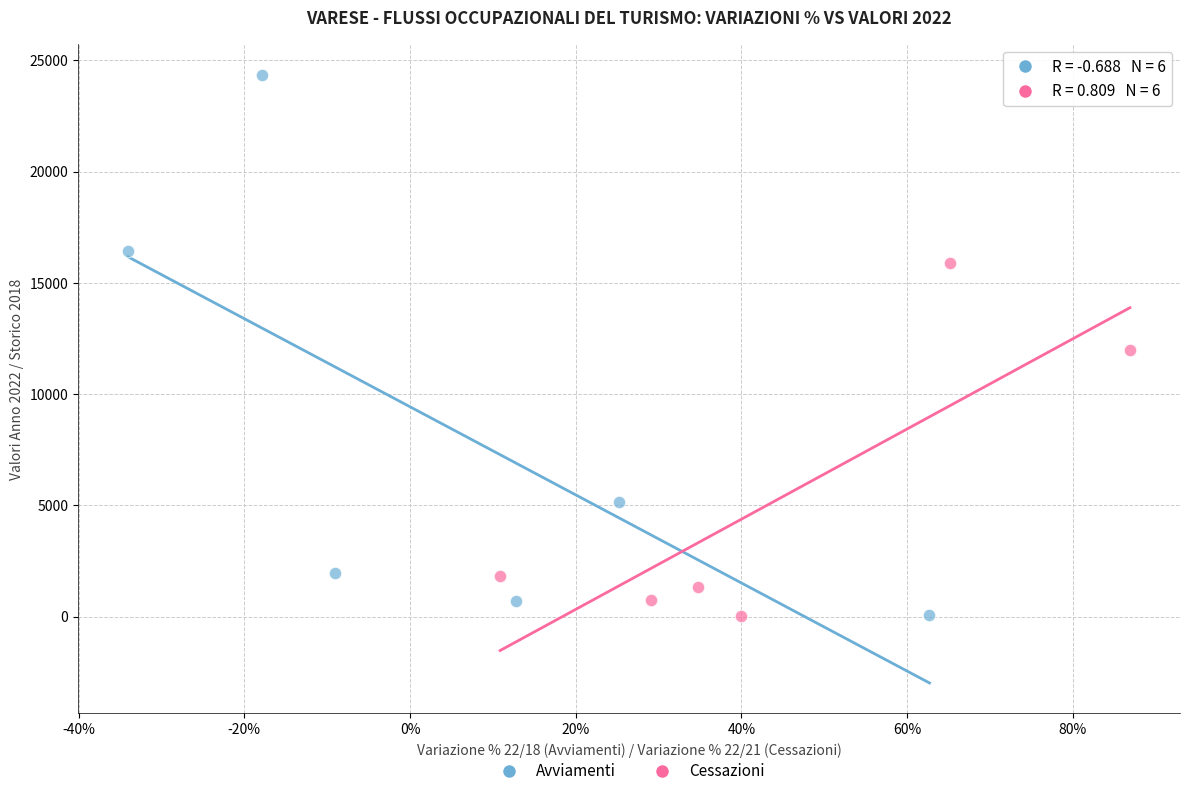

Which series has the largest Y range (max minus min)?

Avviamenti